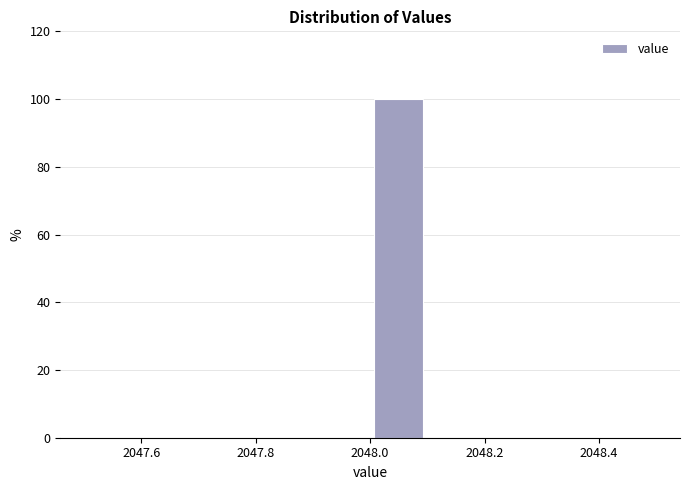

Reading left to right, transcribe this chart: for each bar, give the range it covers on the x-axis and its height. The values are not printed on the chart, so give them approximately, as read against the axis.

2047.5 to 2047.6: 0
2047.6 to 2047.7: 0
2047.7 to 2047.8: 0
2047.8 to 2047.9: 0
2047.9 to 2048.0: 0
2048.0 to 2048.1: 100
2048.1 to 2048.2: 0
2048.2 to 2048.3: 0
2048.3 to 2048.4: 0
2048.4 to 2048.5: 0